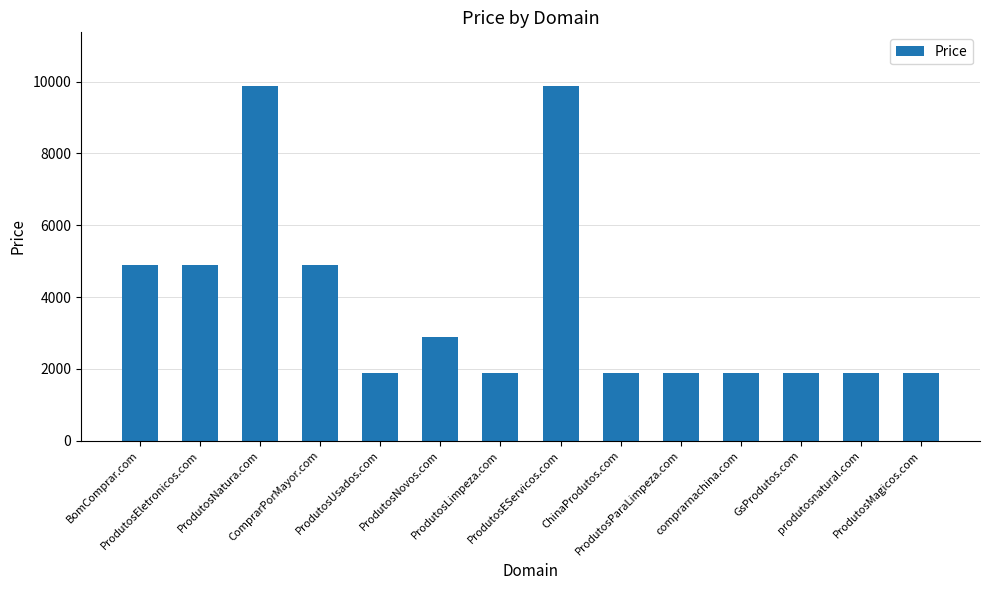

What is the minimum value shown in the chart?

1888